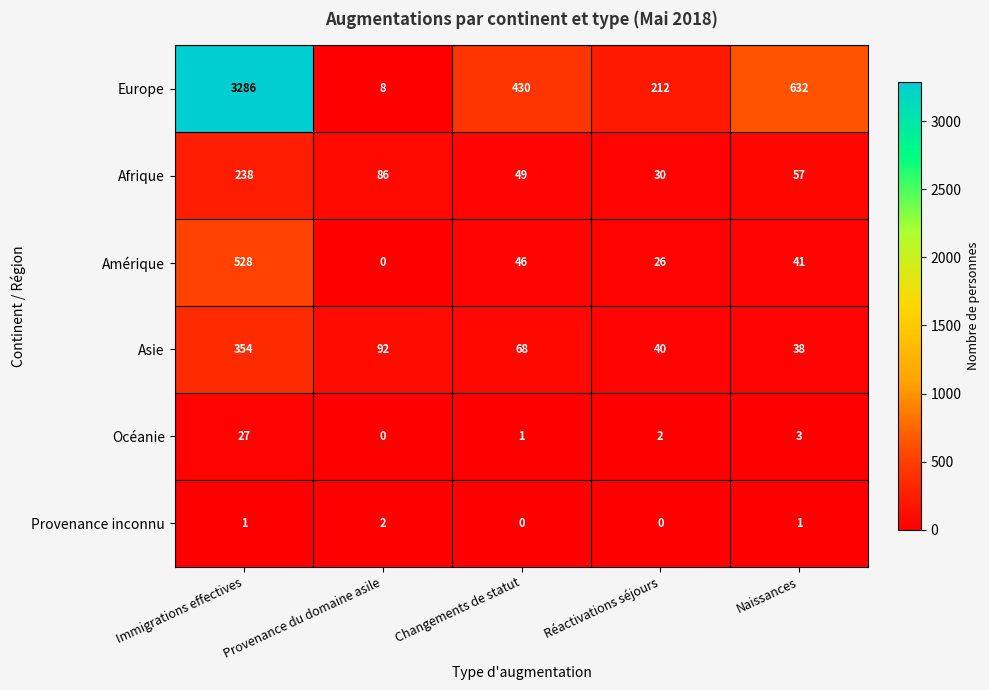

At Naissances, list the series in order from largest to smallest.

Europe, Afrique, Amérique, Asie, Océanie, Provenance inconnu